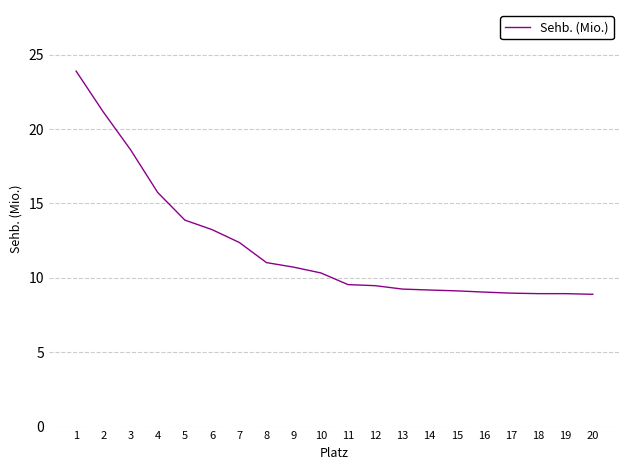

Is it true that the value at 8 is 16.1?

False